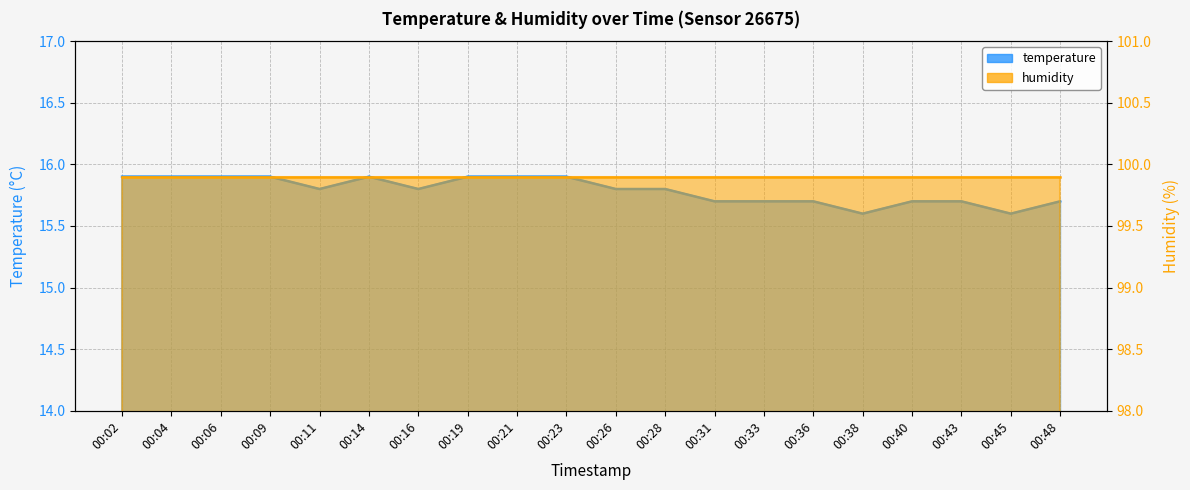

Reading left to right, extract all data points from this chart.

00:02=15.9	00:04=15.9	00:06=15.9	00:09=15.9	00:11=15.8	00:14=15.9	00:16=15.8	00:19=15.9	00:21=15.9	00:23=15.9	00:26=15.8	00:28=15.8	00:31=15.7	00:33=15.7	00:36=15.7	00:38=15.6	00:40=15.7	00:43=15.7	00:45=15.6	00:48=15.7